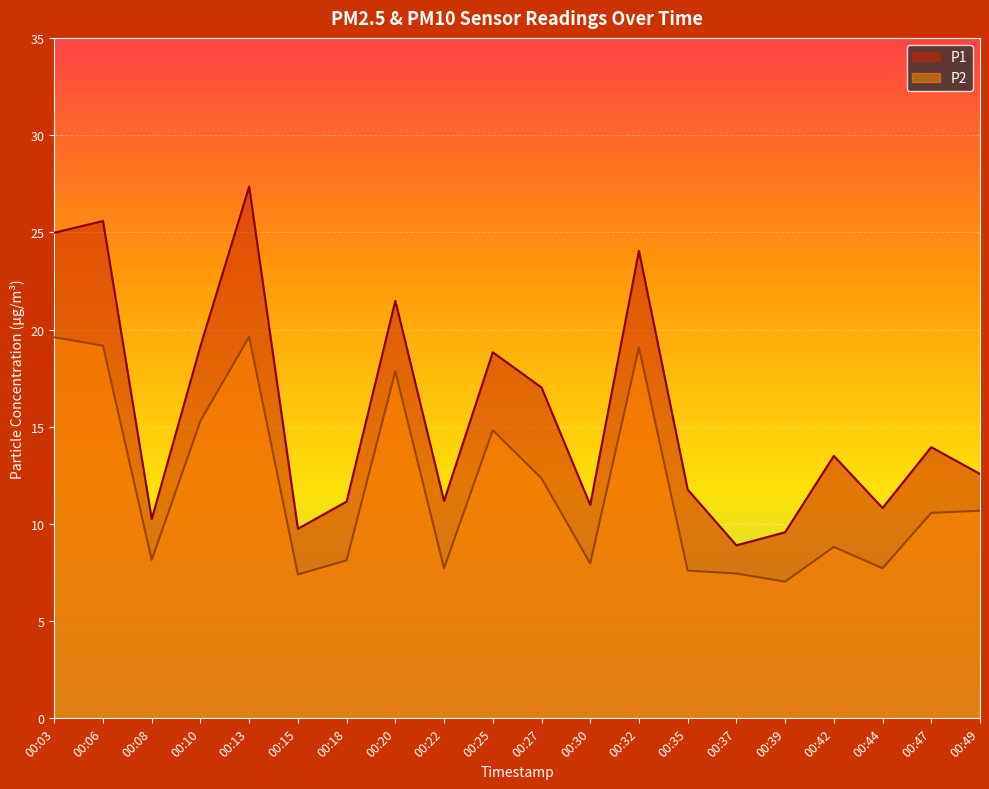

What is the greatest value displayed?

27.4